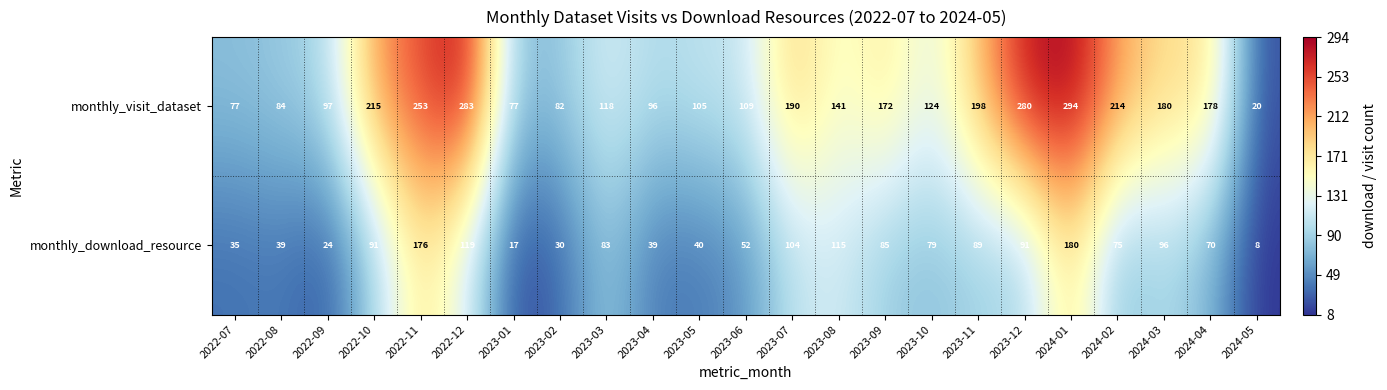

List the series in order of their overall mean, highest first.

monthly_visit_dataset, monthly_download_resource